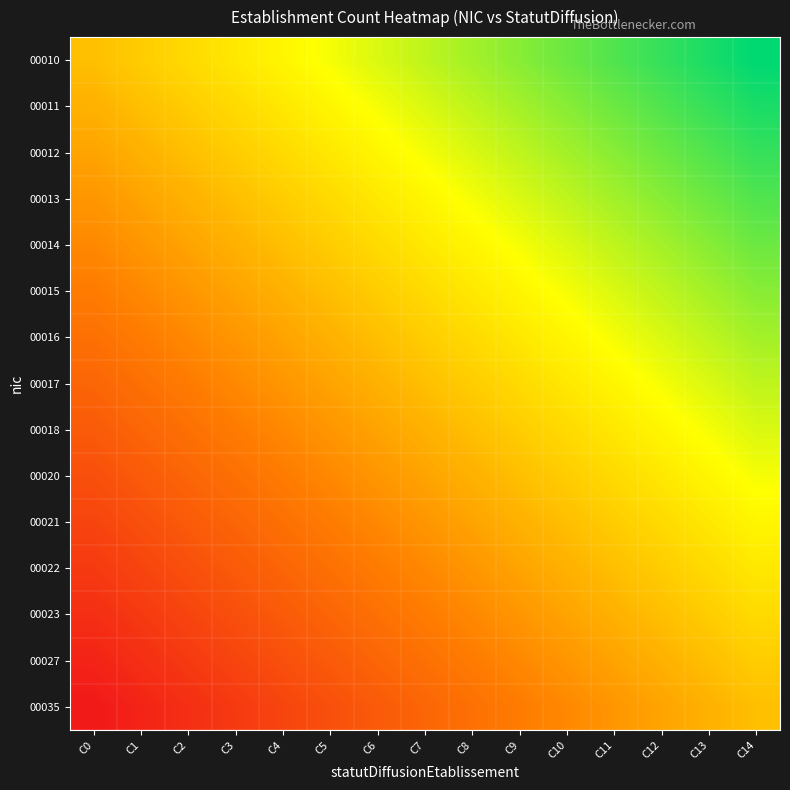

At how many categories does at least one series exceed 11?

3